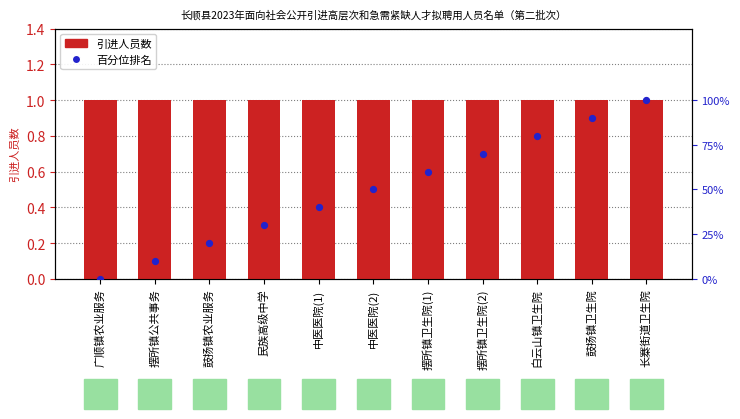

Which series has the largest total across all categories?

百分位排名